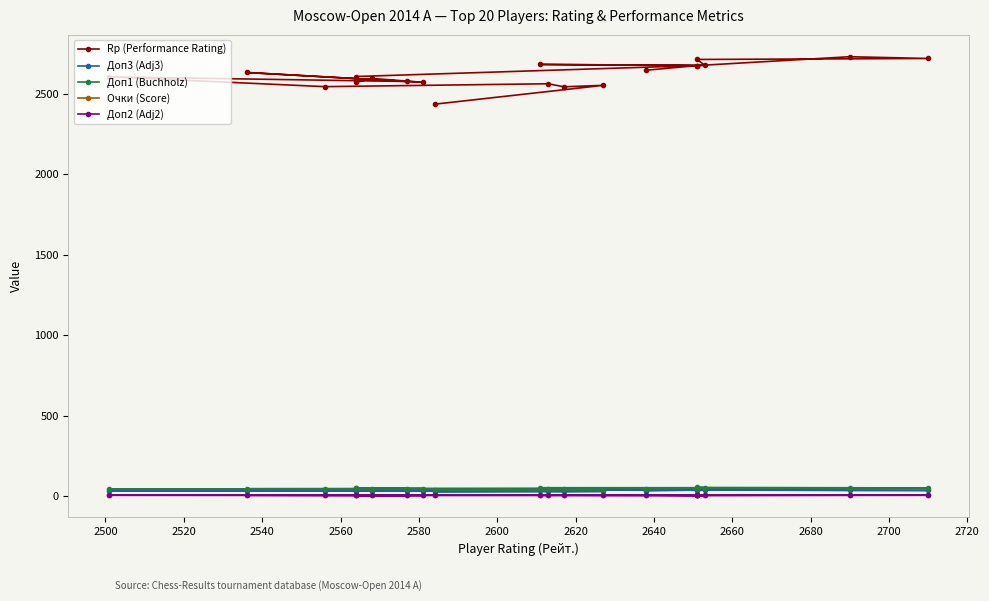

What is the value of the Доп3 (Adj3) point at the 11th from the left?

33.5